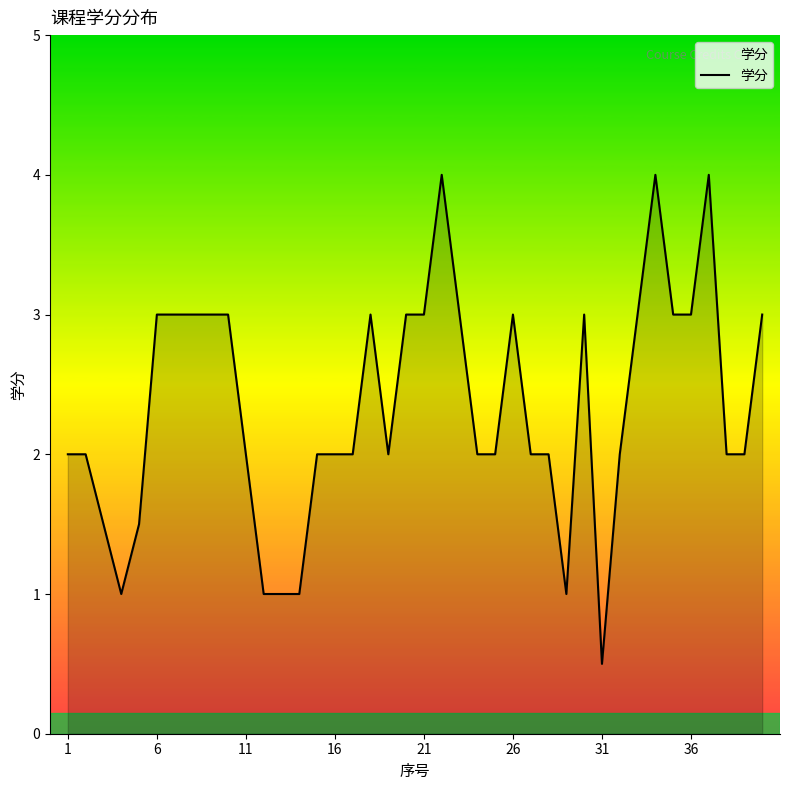

What is the greatest value displayed?

4.0